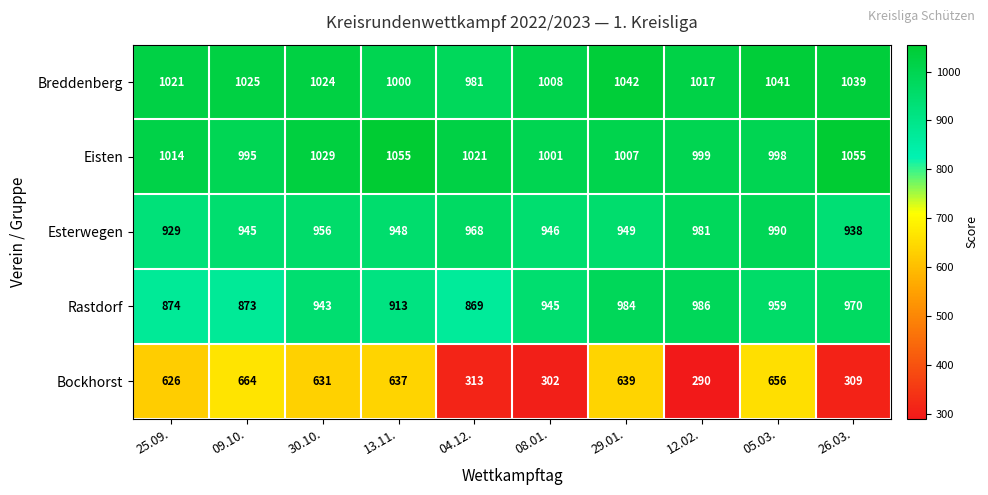

Where does the Bockhorst series first go above 631?

09.10.